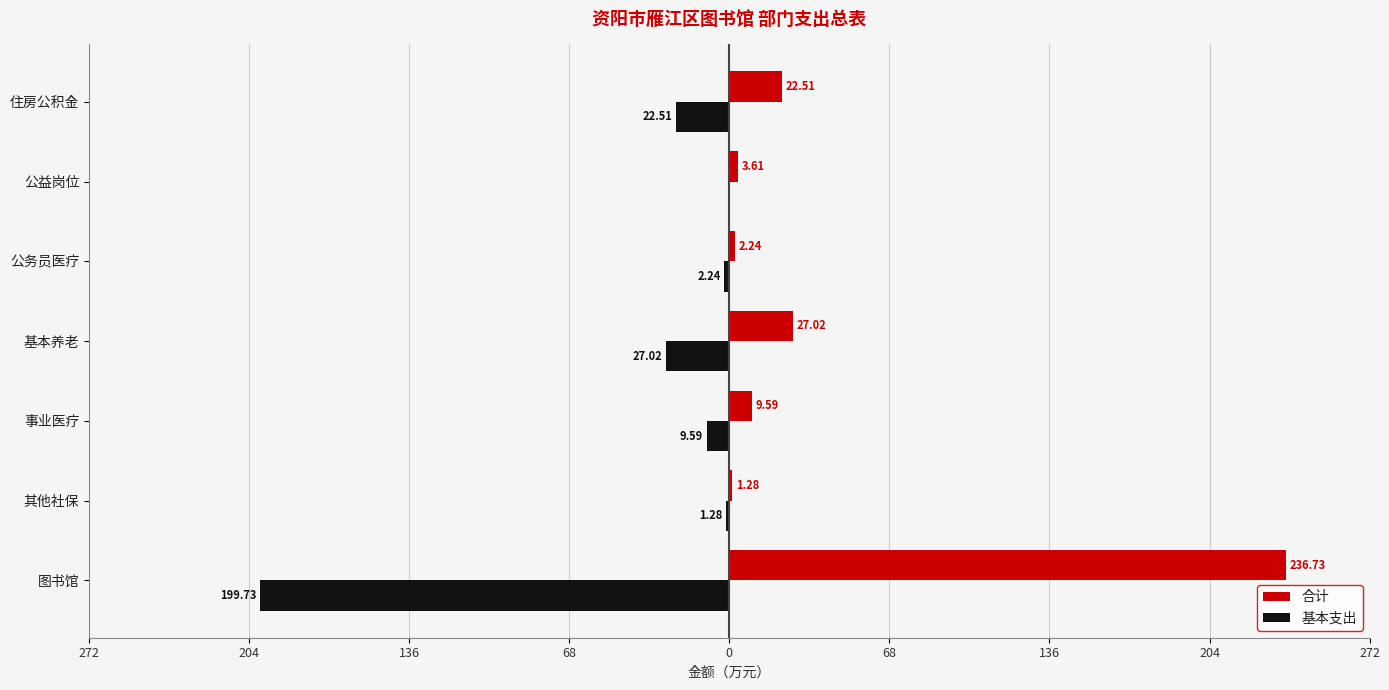

What is the minimum value shown in the chart?

-199.7